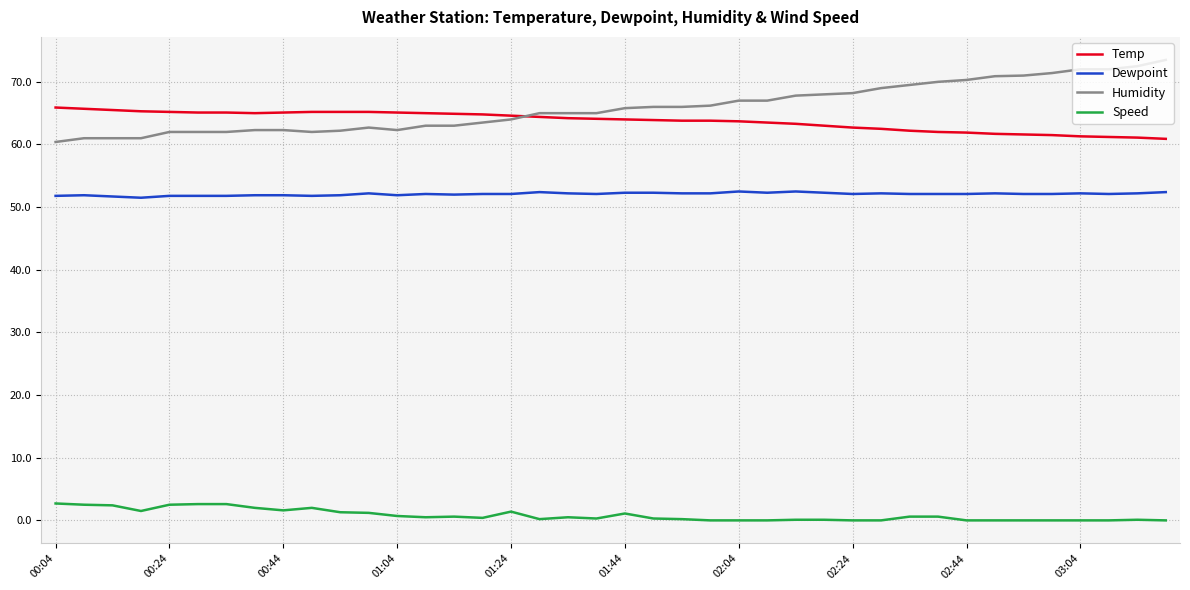

True or false: Humidity and Dewpoint intersect in this chart.

False